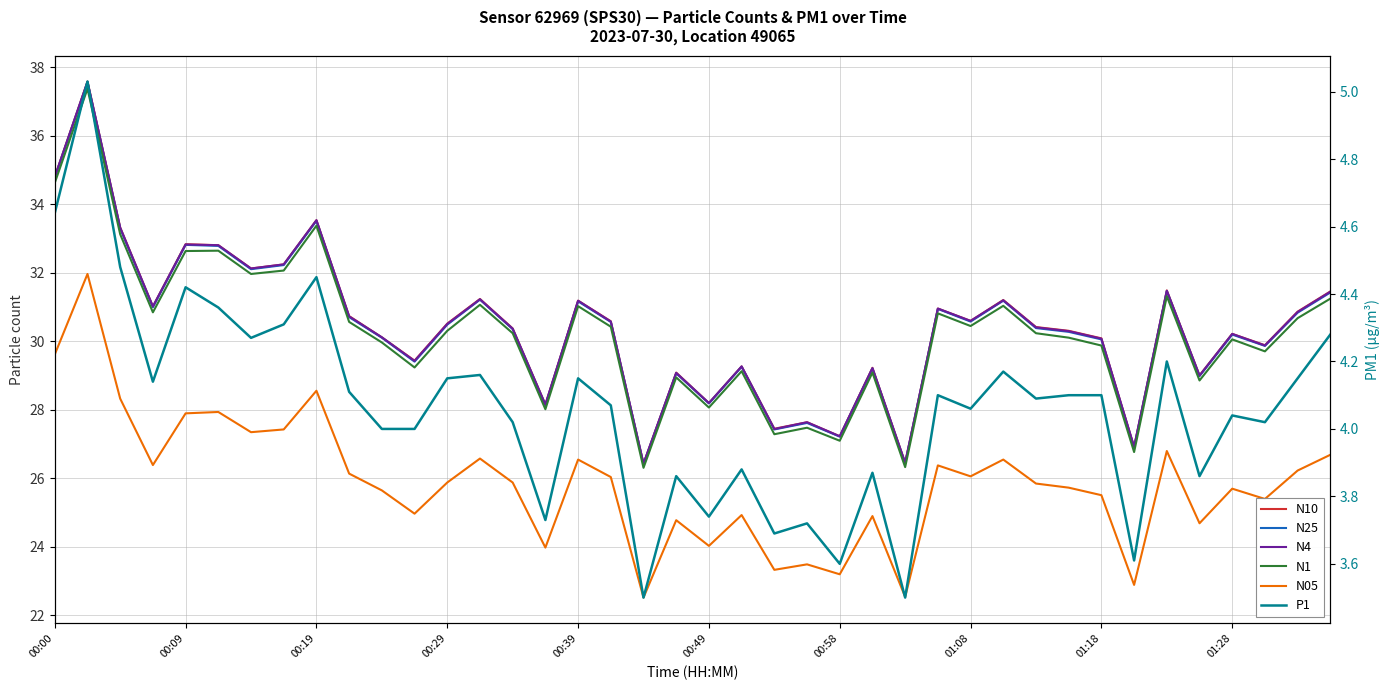

True or false: N10 and N05 cross at least once.

False